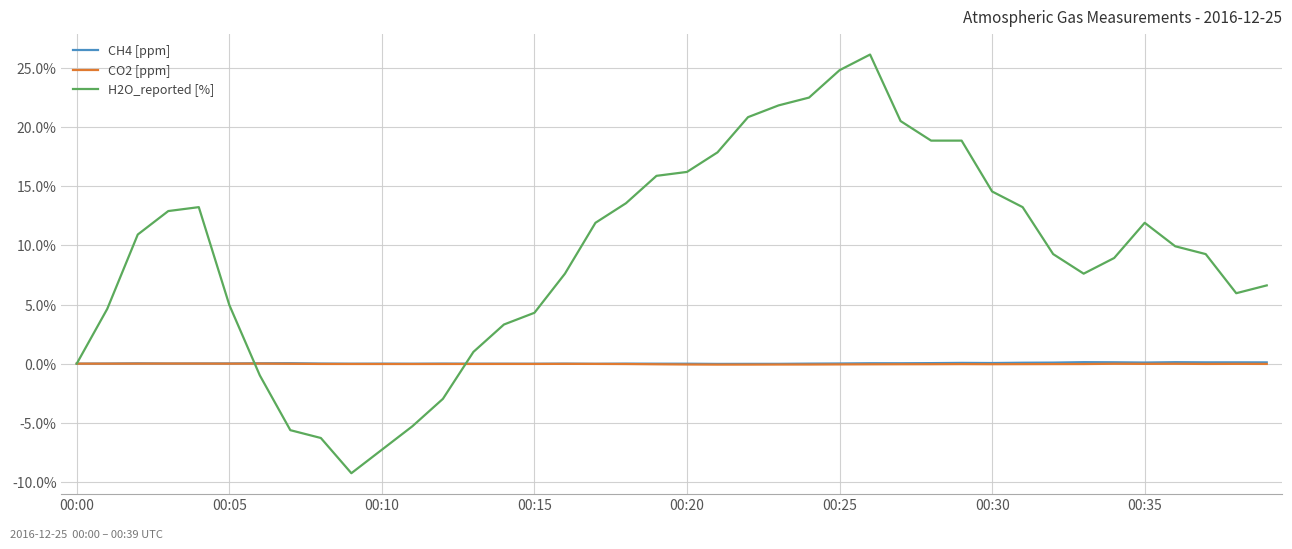

Is this an area chart (filled region under the line)?

No